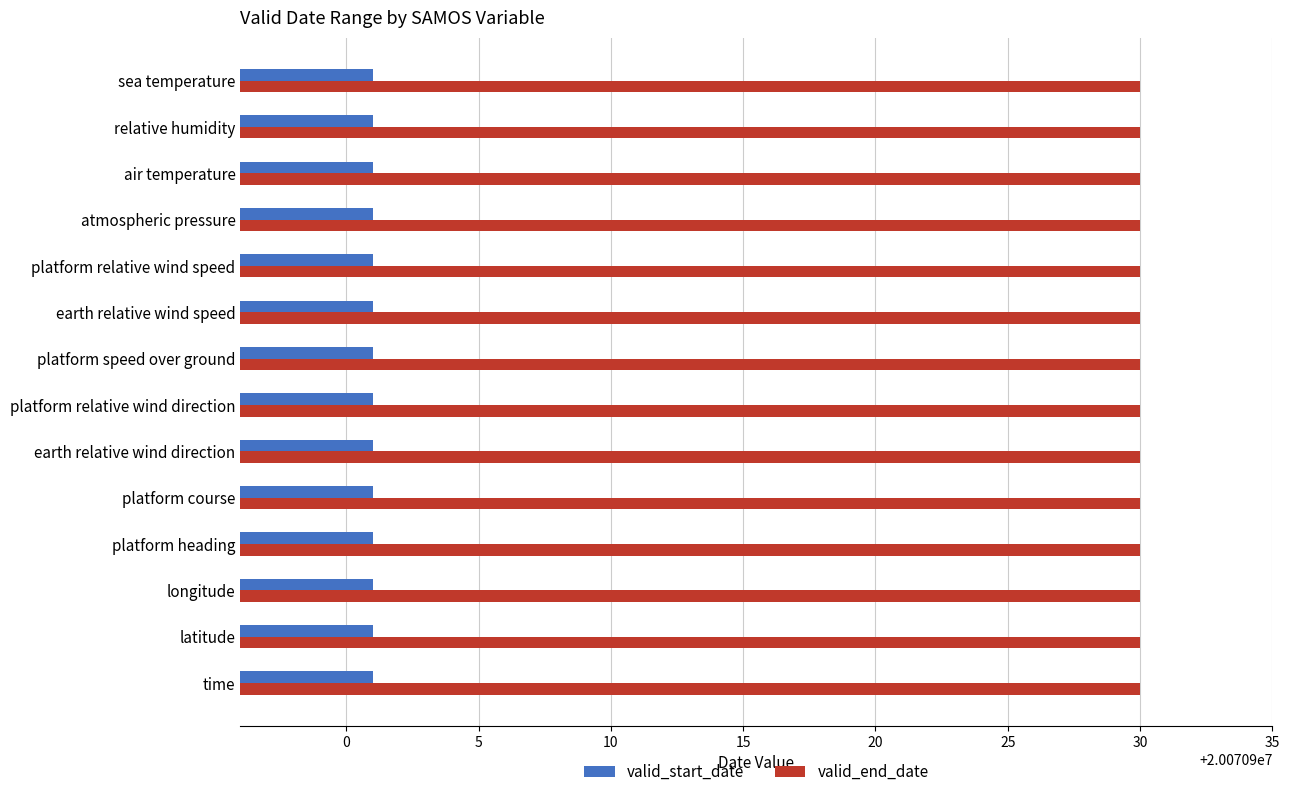

What is the difference between the highest and lowest values at earth relative wind direction?

29